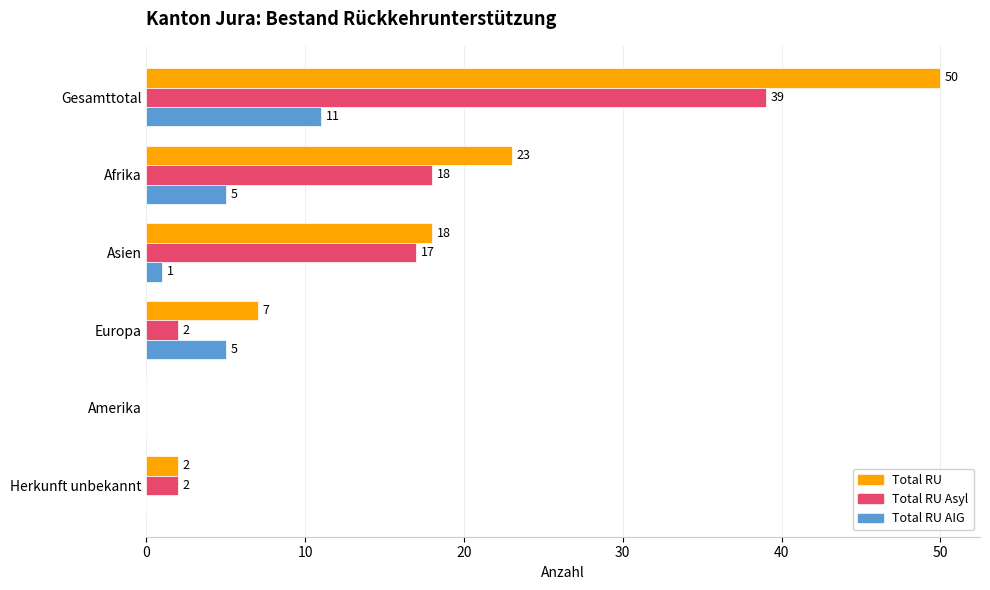

What are all the series names shown in the legend?

Total RU, Total RU Asyl, Total RU AIG